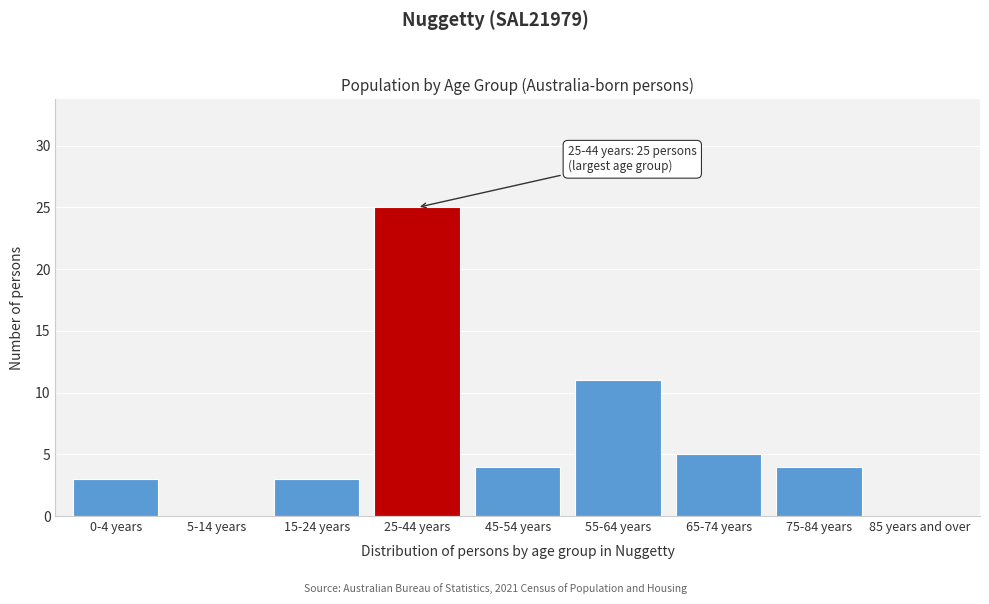

Reading left to right, transcribe all the data shown in this chart.

0-4 years=3	5-14 years=0	15-24 years=3	25-44 years=25	45-54 years=4	55-64 years=11	65-74 years=5	75-84 years=4	85 years and over=0